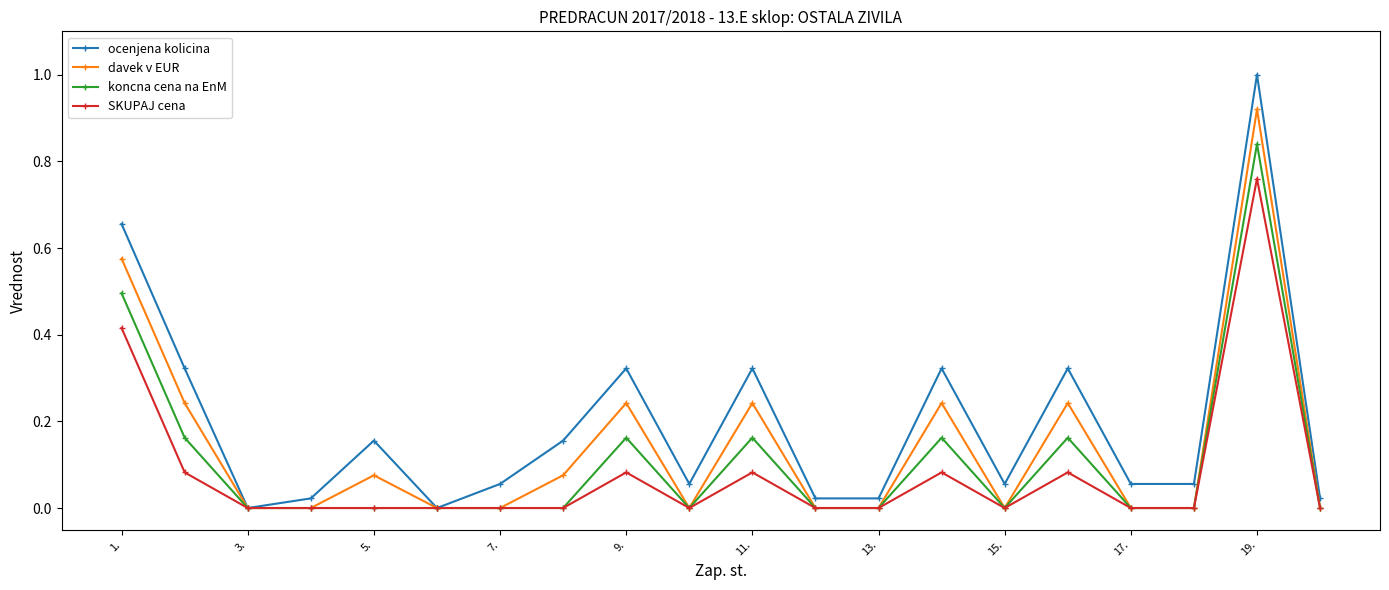

Which series has the largest range (max minus min)?

ocenjena kolicina